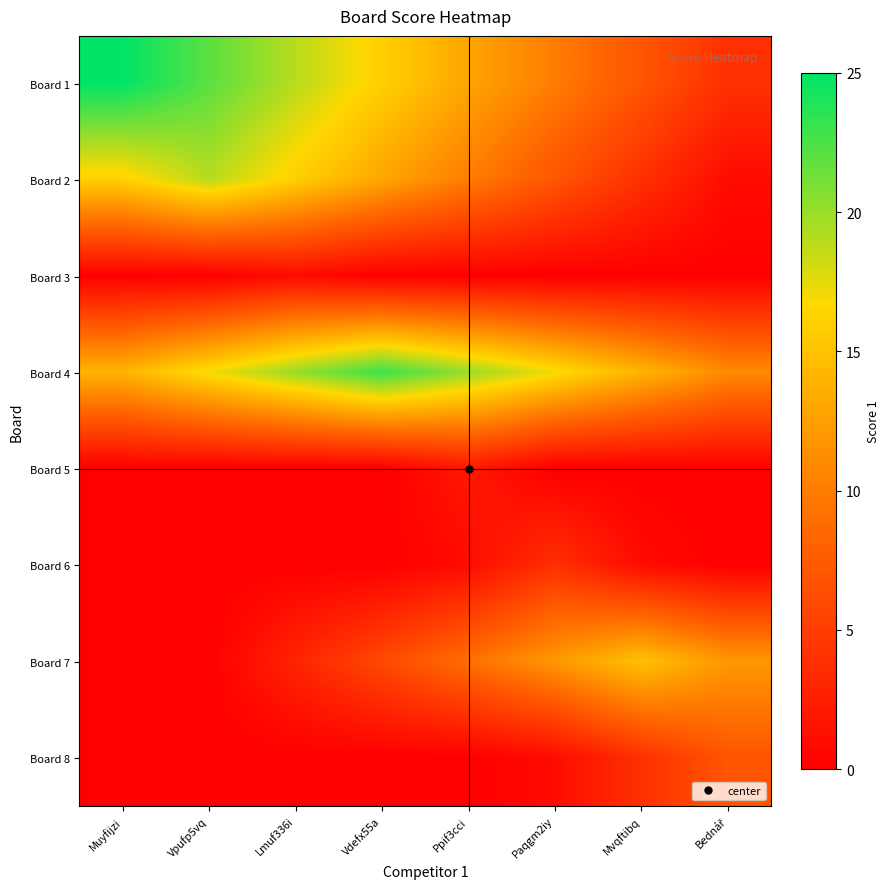

Count the number of data series in this chart.

8